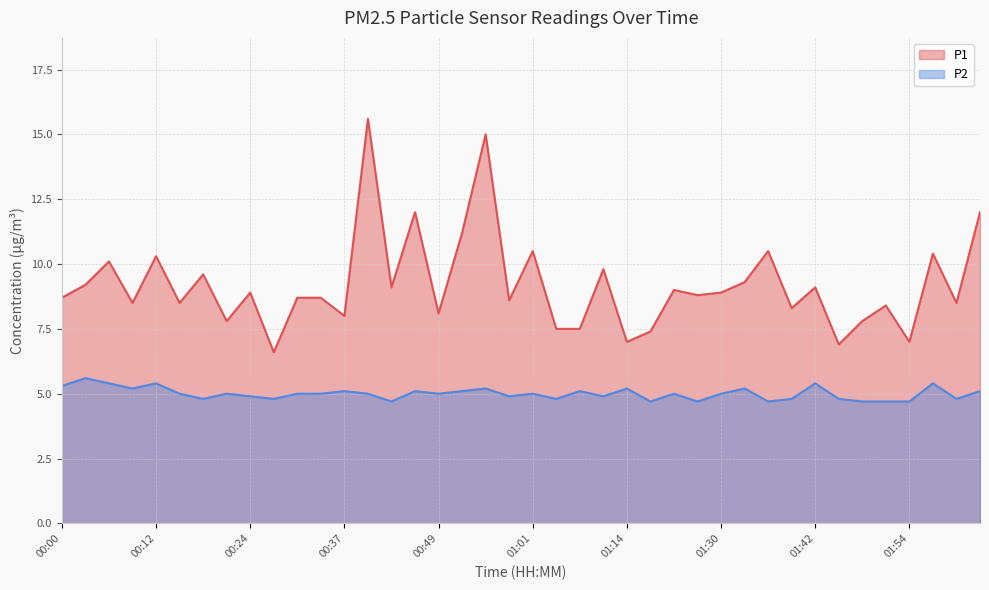

How many distinct data groups are displayed?

2